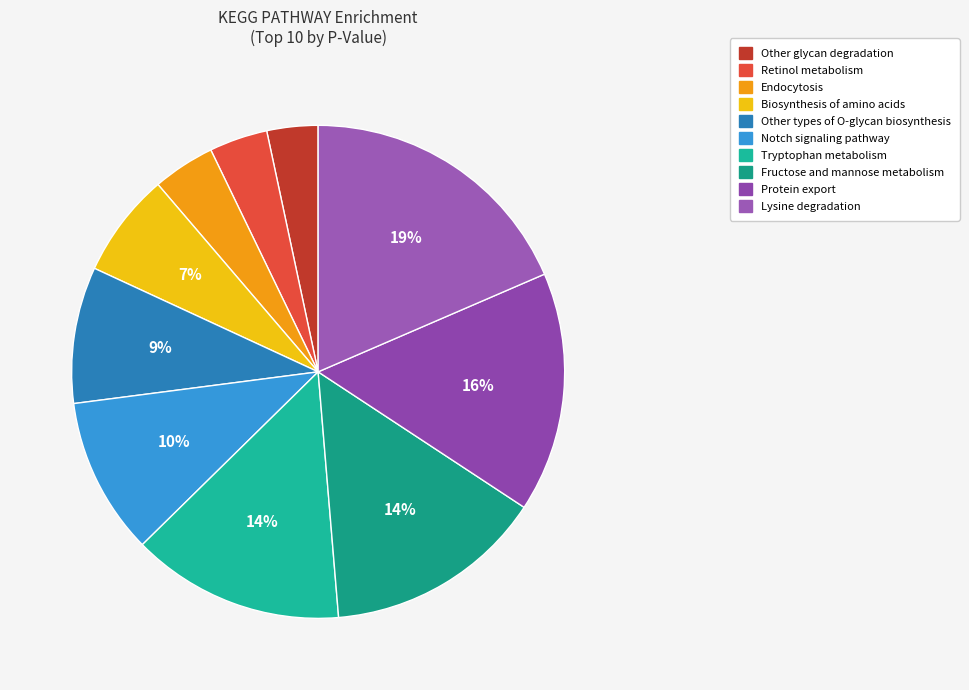

How many segments does this pie chart have?

10